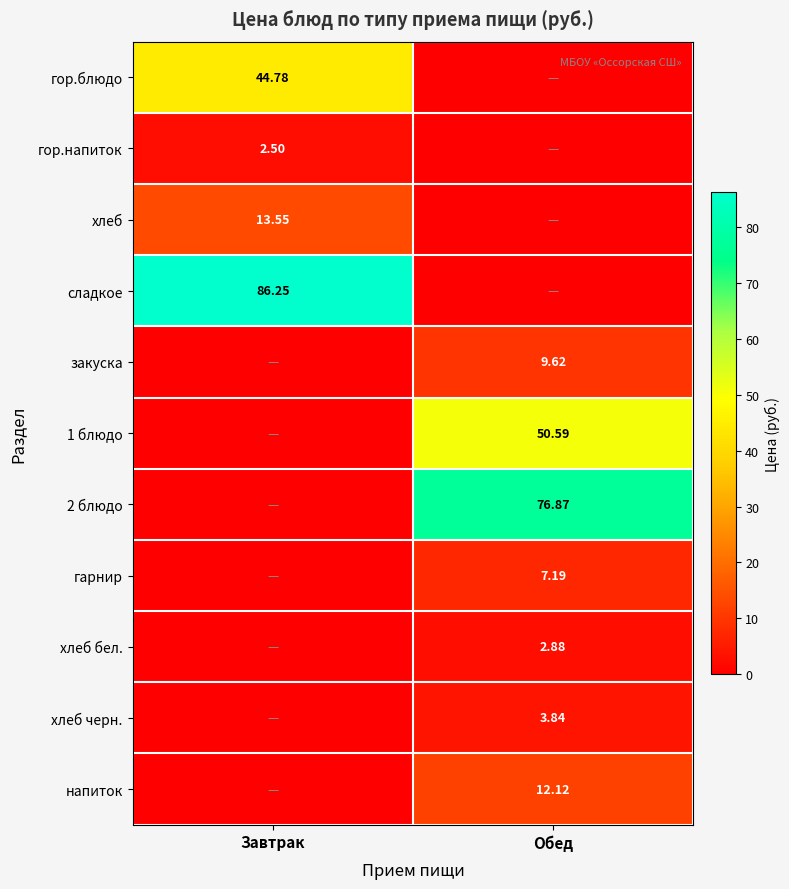

Is the value of напиток at Обед greater than the value of закуска at Обед?

Yes